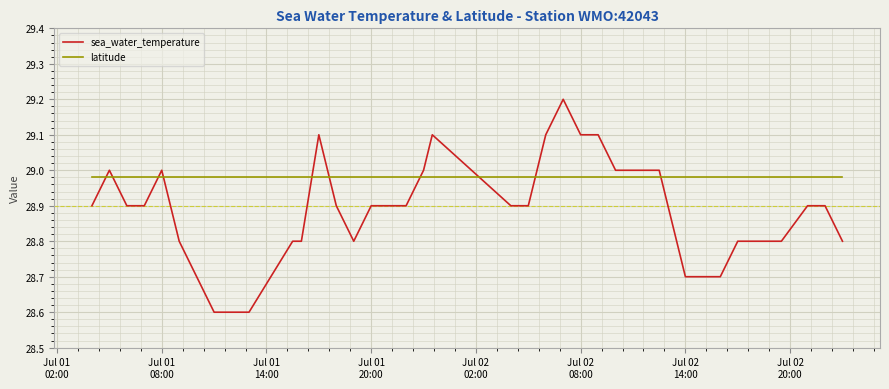

Which series has the largest total across all categories?

latitude